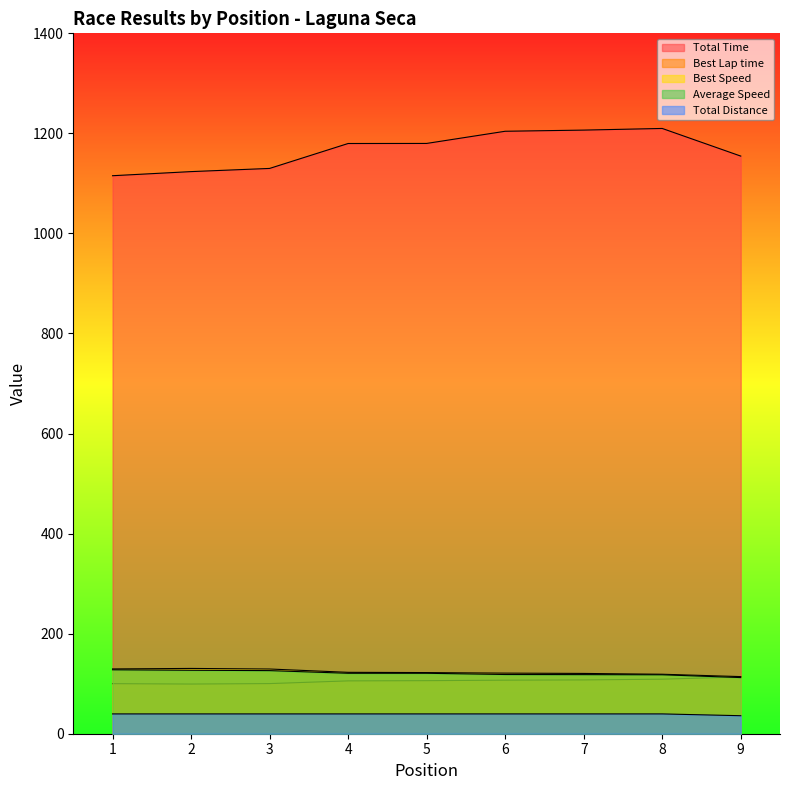

The value of Total Distance at 9 is 13.8. True or false?

False